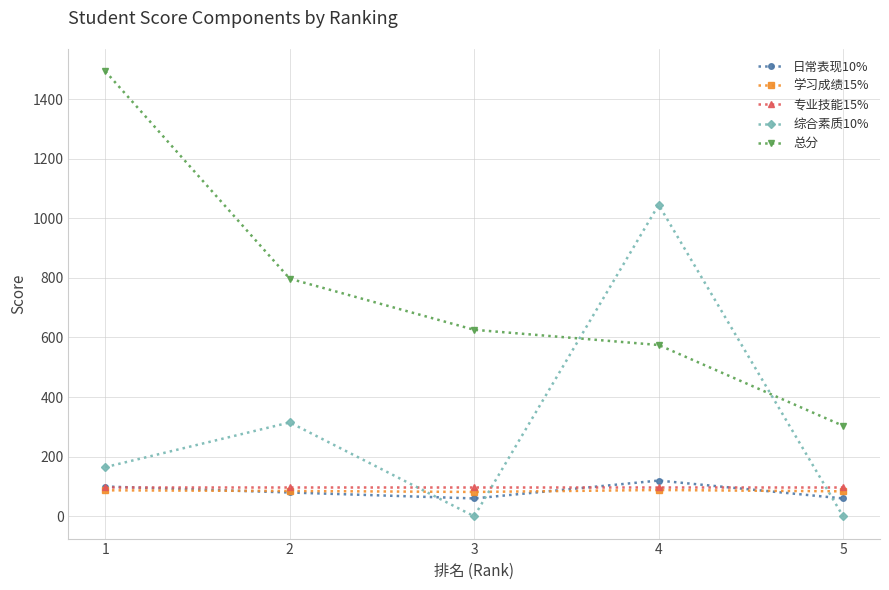

What is the sum of all 总分 values?

3794.4